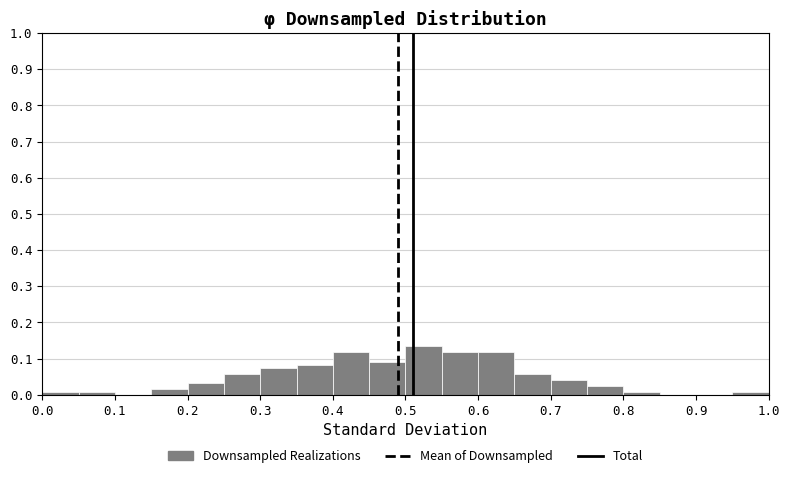

Reading left to right, transcribe this chart: for each bar, give the range it covers on the x-axis and its height. The values are not printed on the chart, so give them approximately, as read against the axis.

0.00 to 0.05: under 0.01
0.05 to 0.10: under 0.01
0.10 to 0.15: 0
0.15 to 0.20: 0.02
0.20 to 0.25: 0.03
0.25 to 0.30: 0.06
0.30 to 0.35: 0.08
0.35 to 0.40: 0.08
0.40 to 0.45: 0.12
0.45 to 0.50: 0.09
0.50 to 0.55: 0.13
0.55 to 0.60: 0.12
0.60 to 0.65: 0.12
0.65 to 0.70: 0.06
0.70 to 0.75: 0.04
0.75 to 0.80: 0.03
0.80 to 0.85: under 0.01
0.85 to 0.90: 0
0.90 to 0.95: 0
0.95 to 1.00: under 0.01